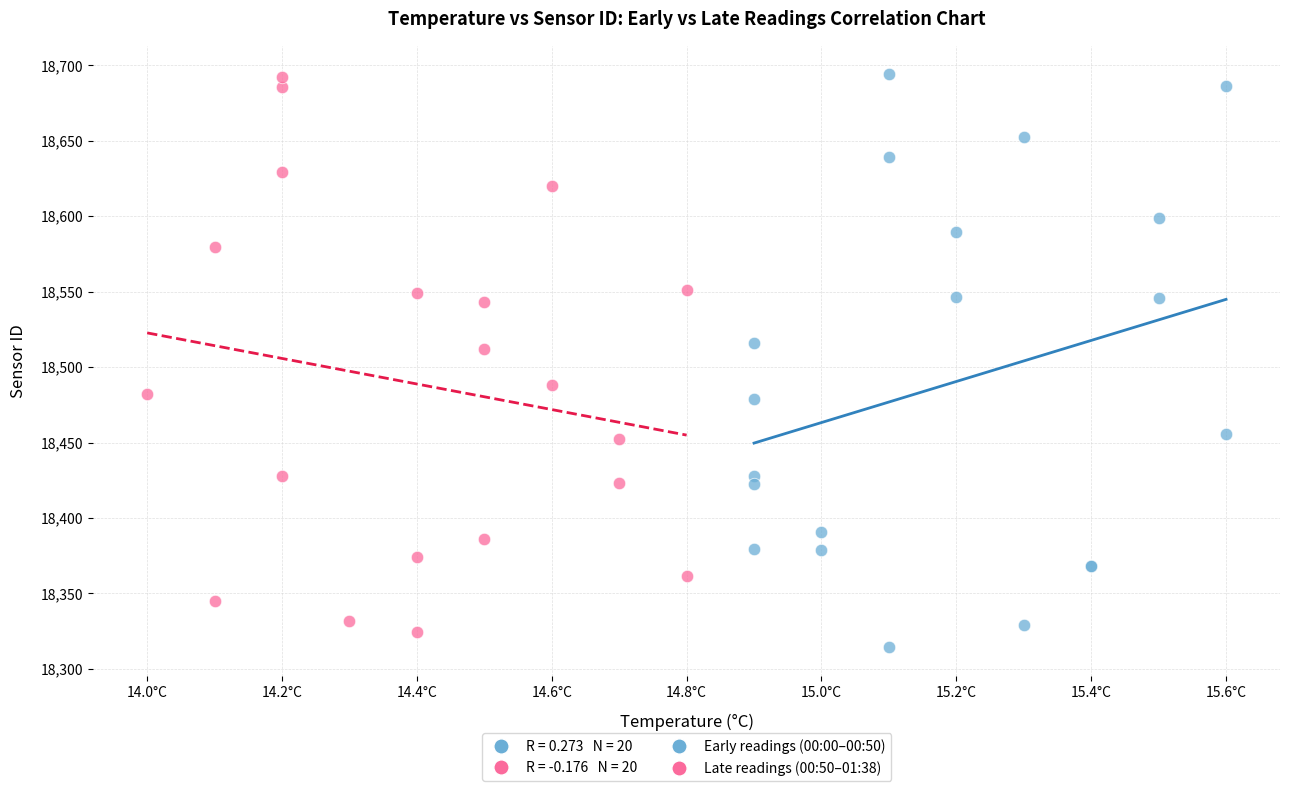

Which series has the largest Y range (max minus min)?

Early readings (00:00–00:50)